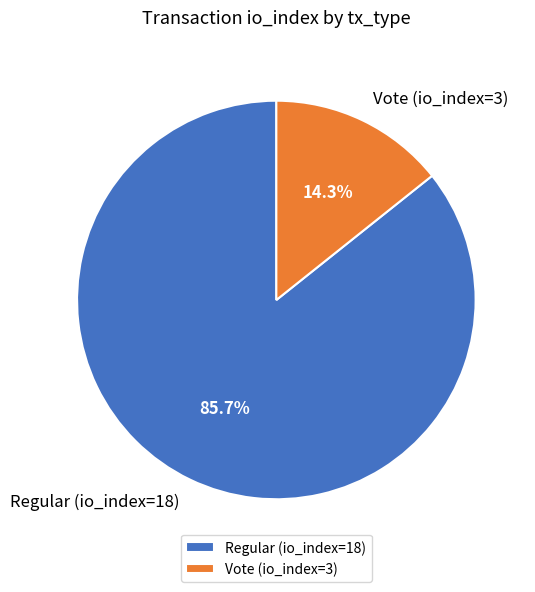

What percentage do Vote (io_index=3) and Regular (io_index=18) together represent?

100.0%